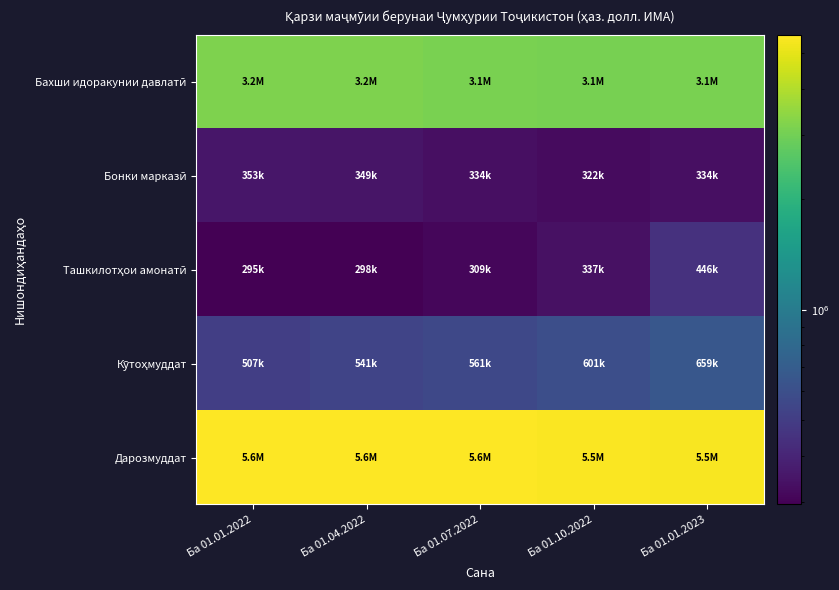

At which category is the sum across all series the highest?

Ба 01.01.2023